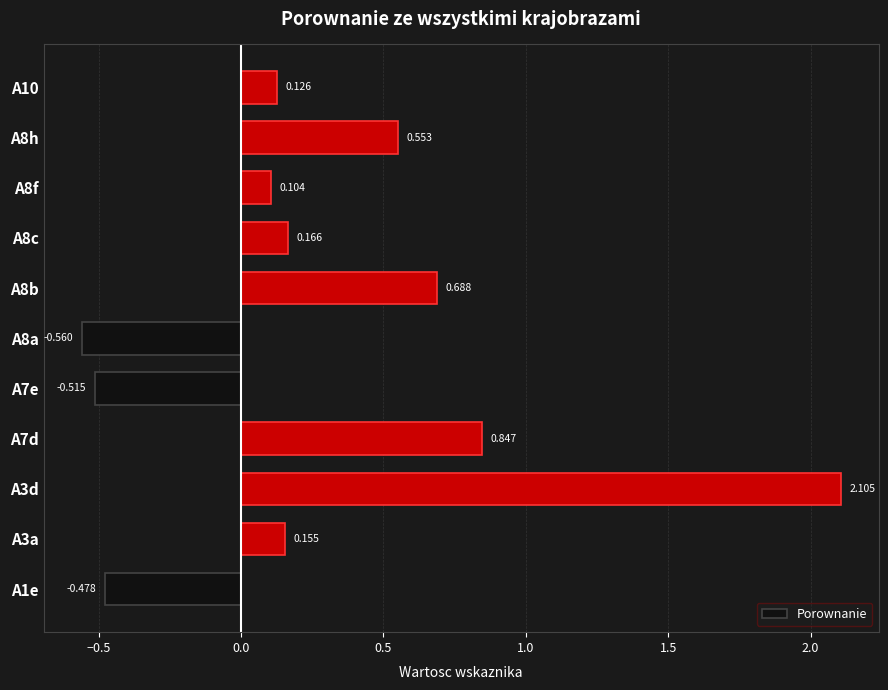

Rank the categories by value from highest to lowest.

A3d, A7d, A8b, A8h, A8c, A3a, A10, A8f, A1e, A7e, A8a